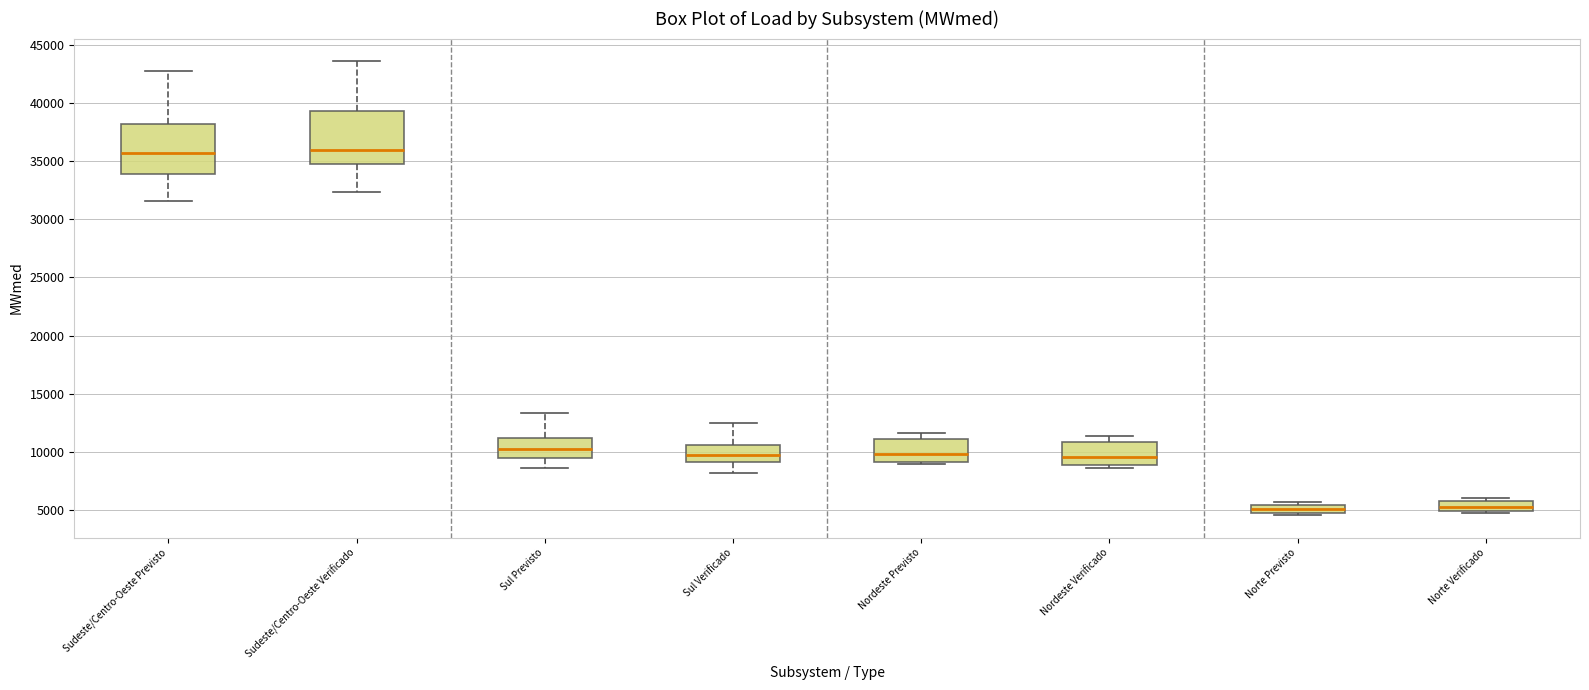

Where is the lower edge of the box for Sul Verificado on the y-axis? The values are not printed on the chart, so give them approximately, as read against the axis.

9000